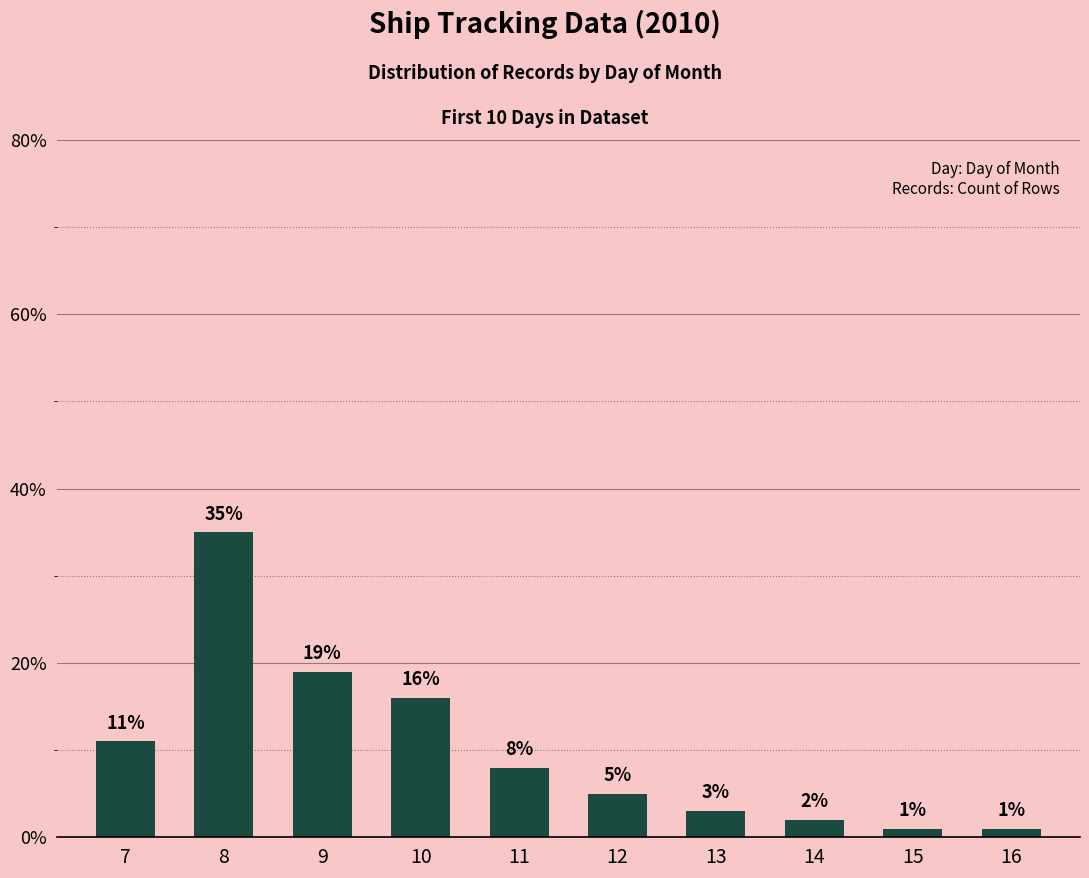

Reading left to right, extract all data points from this chart.

11	35	19	16	8	5	3	2	1	1